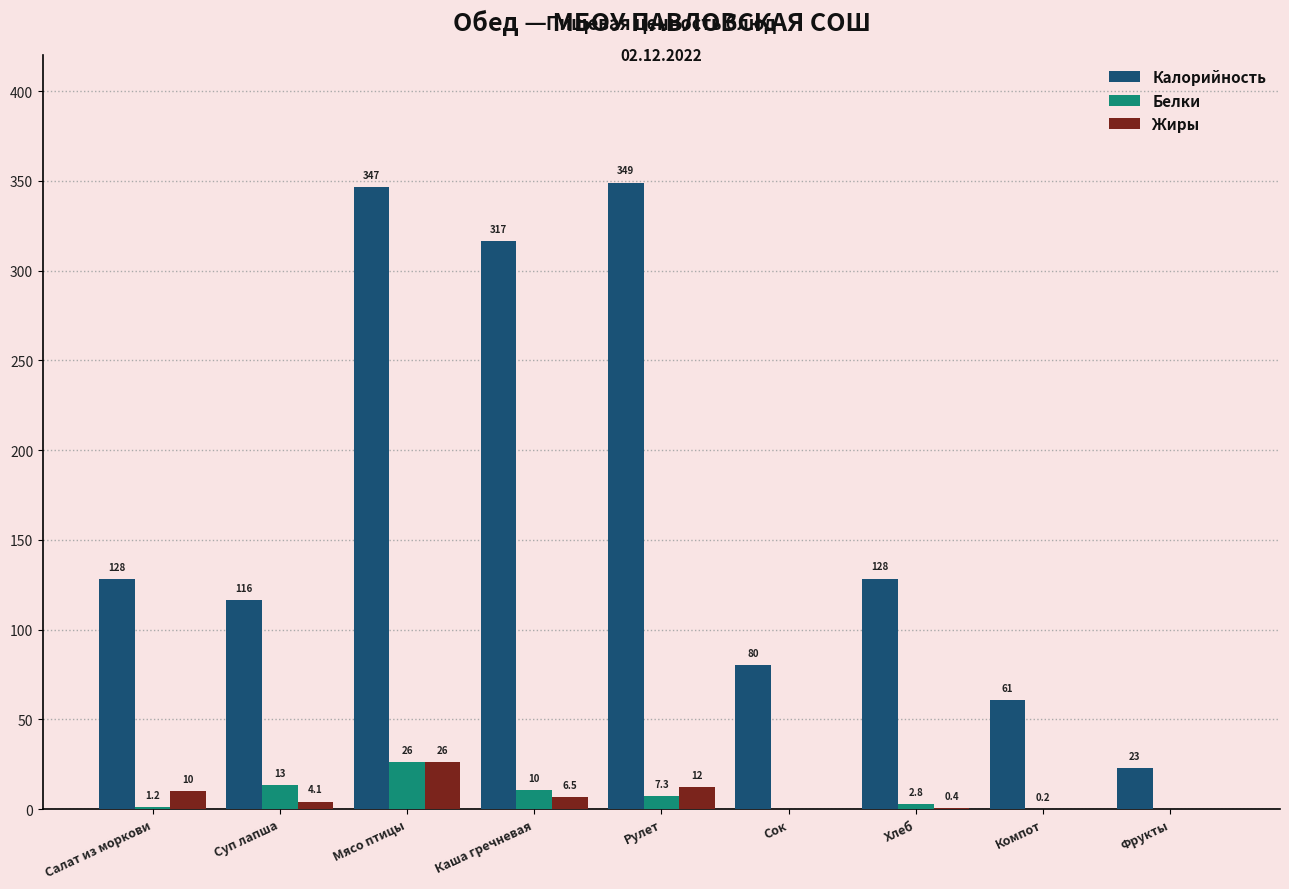

Between Каша гречневая and Хлеб, which series saw the biggest shift?

Калорийность